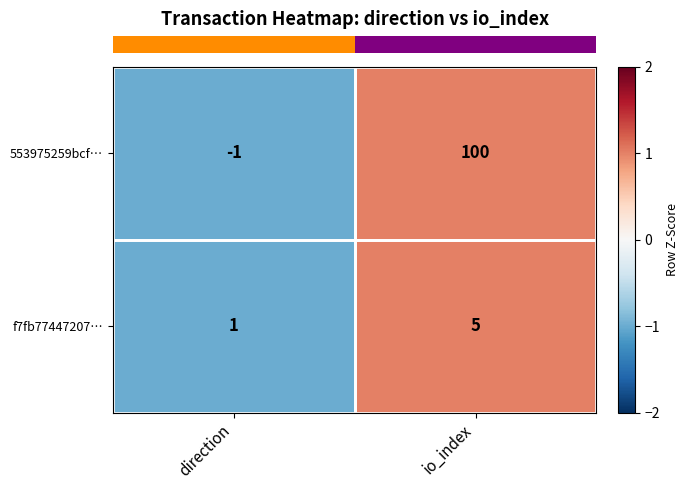

At which category does the chart reach its minimum across all series?

direction